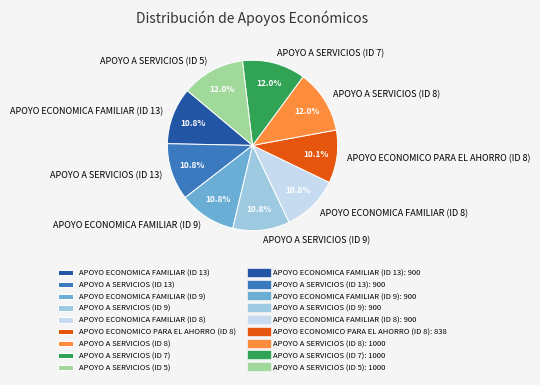

Count the number of slices in the pie.

9